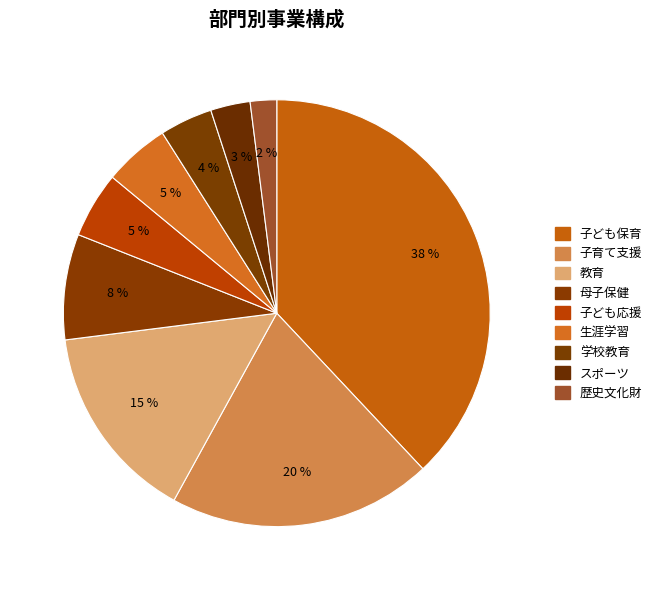

True or false: 母子保健 accounts for 18% of the total.

False